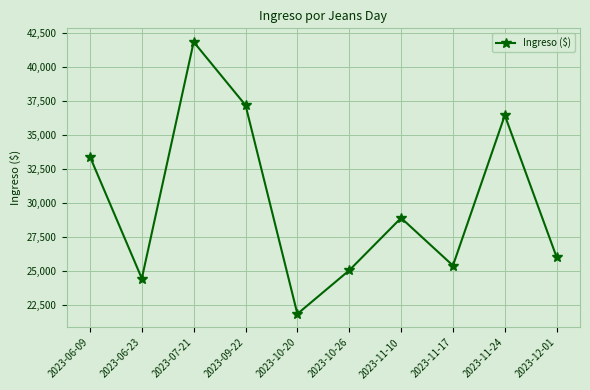

Count the number of categories in the chart.

10